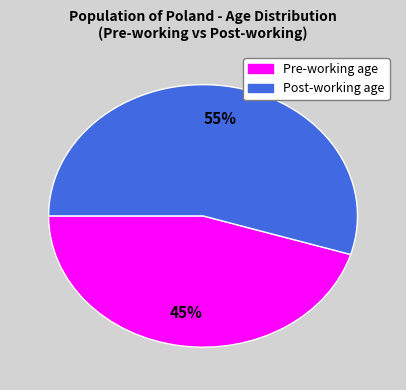

To the nearest percent, what is the average slice percentage?

50%